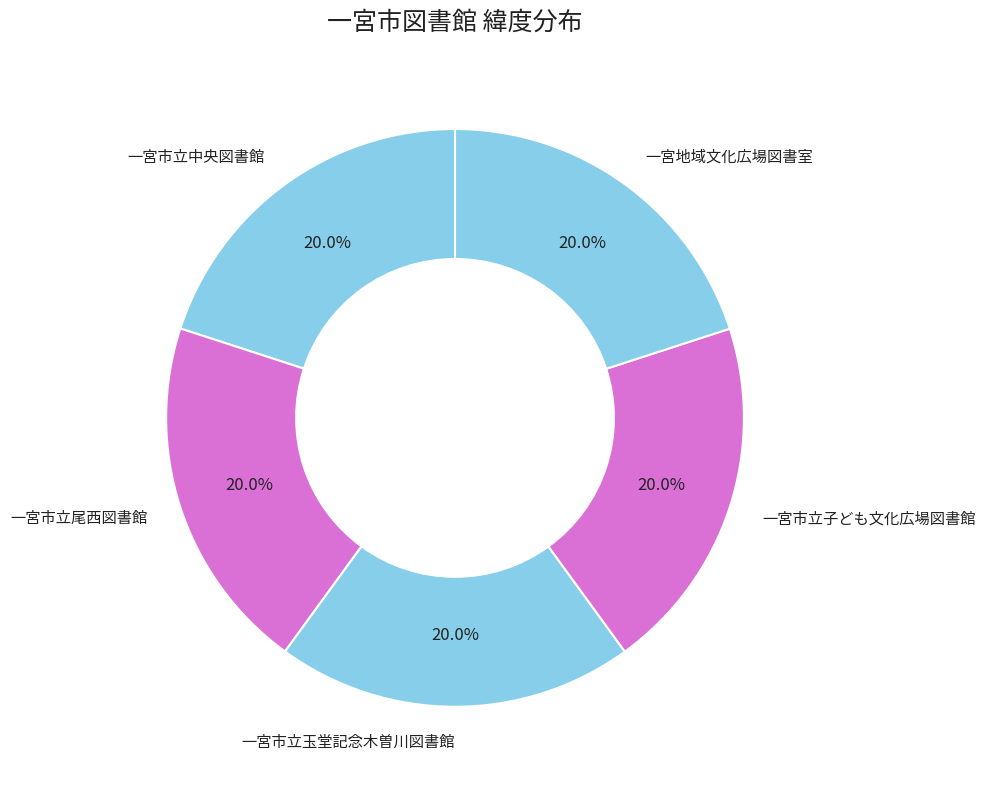

What is the ratio of the value at 一宮市立尾西図書館 to the value at 一宮市立中央図書館?

1.0